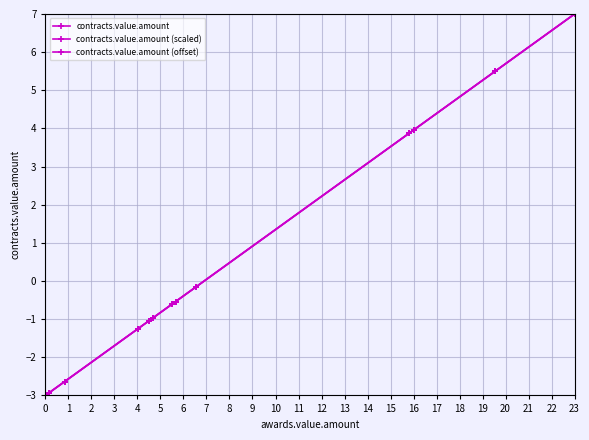

What is the average value of the contracts.value.amount (offset) series?

-0.8